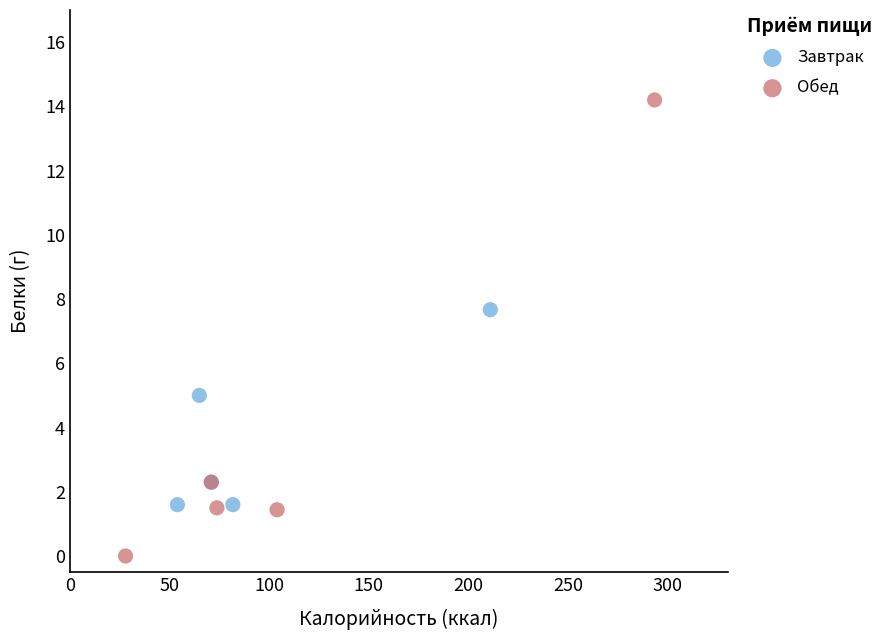

Which series contains the highest Y value?

Обед